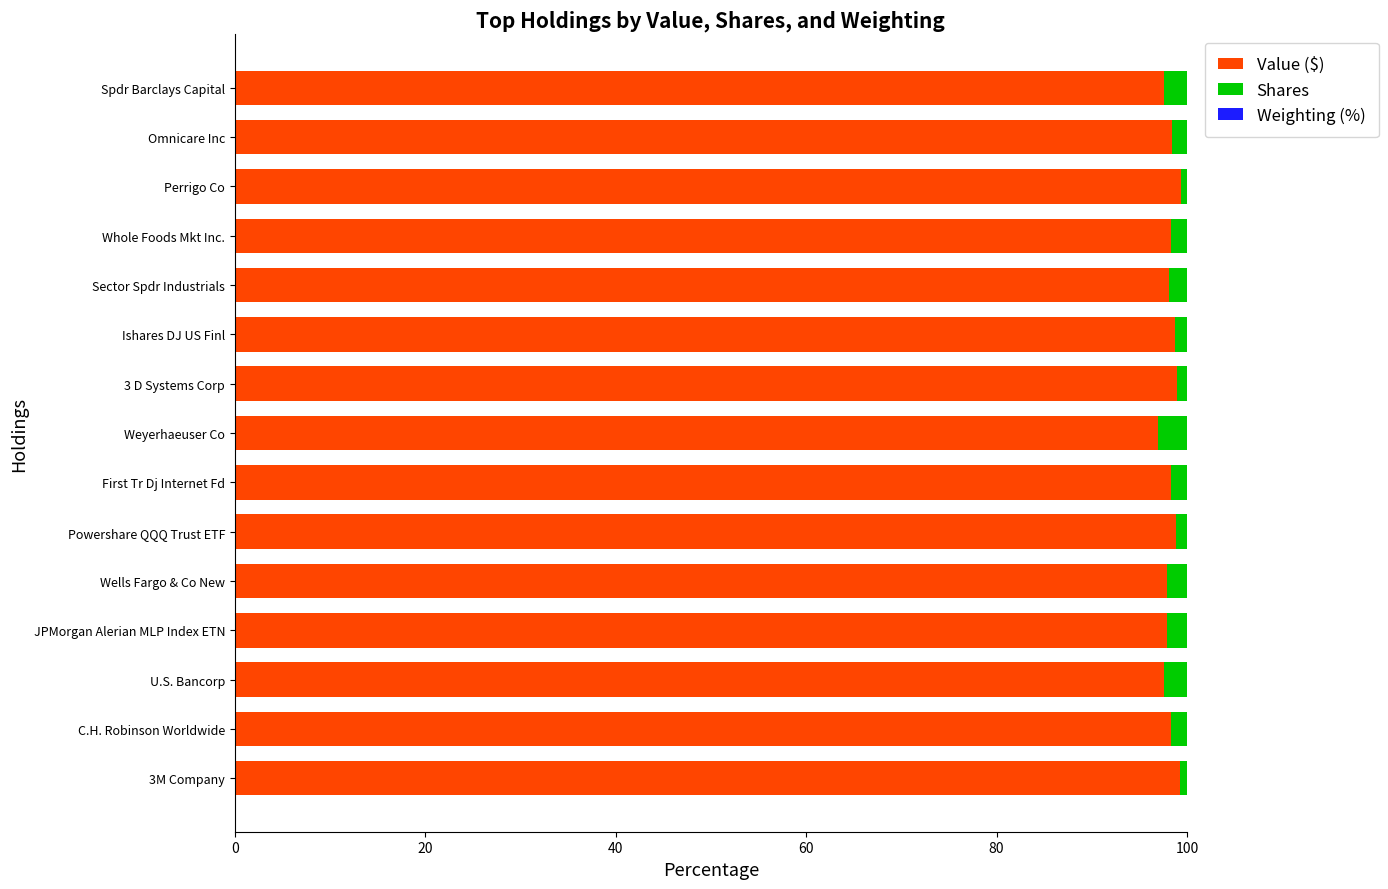

The value of Value ($) at U.S. Bancorp is 20.7. True or false?

False